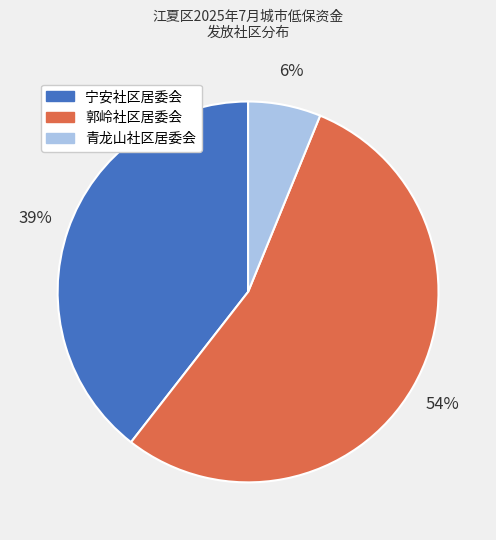

To the nearest percent, what is the difference between the largest and smallest slice percentages?

48%